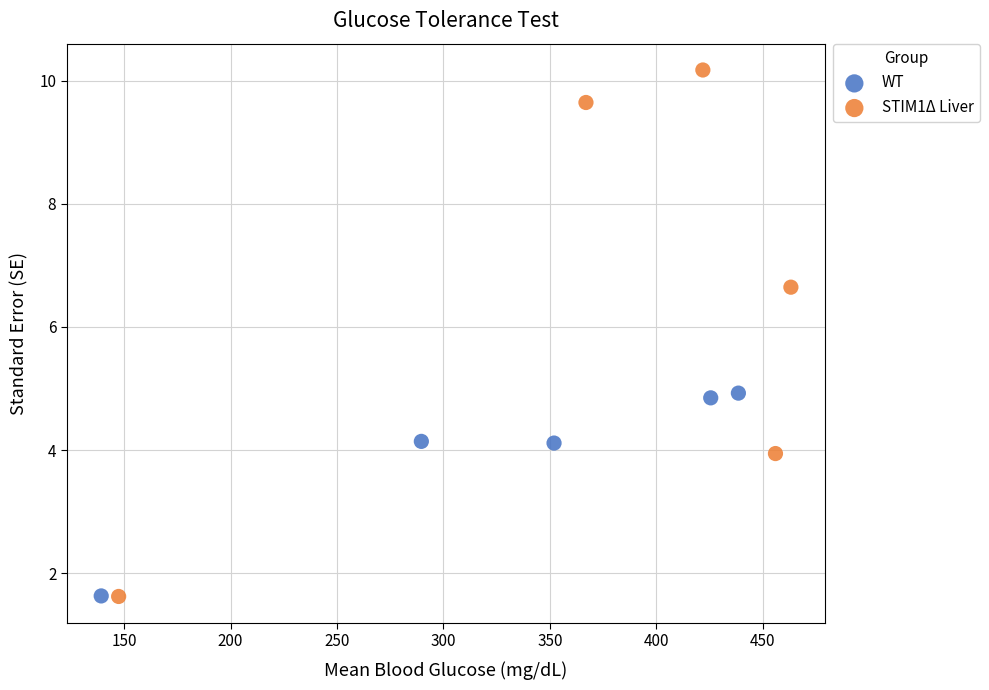

Which series reaches the maximum Y coordinate?

STIM1Δ Liver